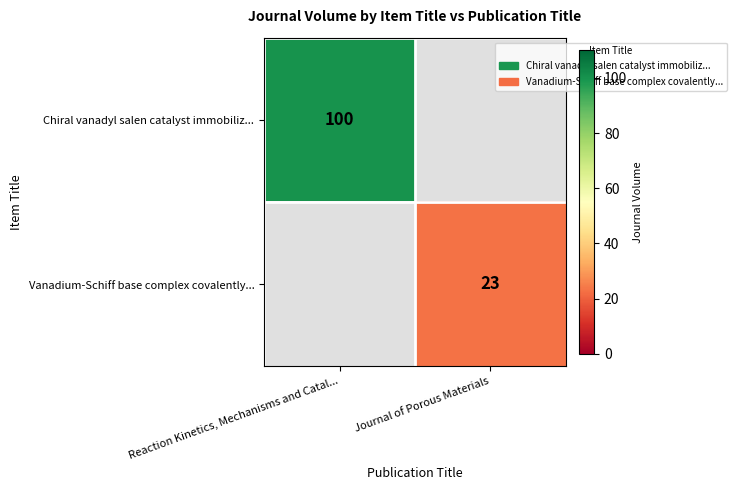

True or false: Chiral vanadyl salen catalyst immobiliz... has a value of 100 at Reaction Kinetics, Mechanisms and Catal....

True